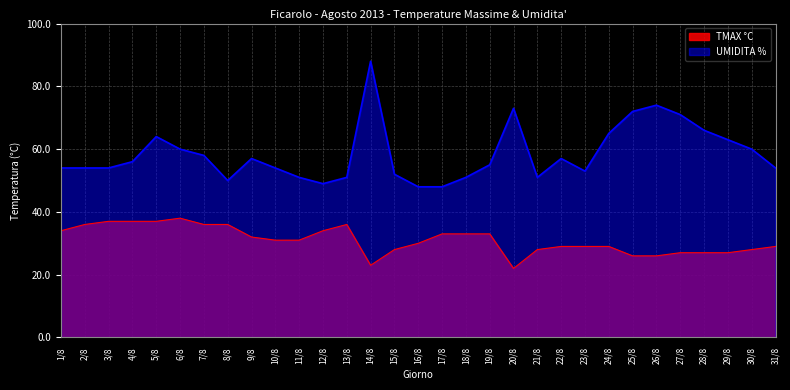

Reading left to right, what are all the values shown in this chart?

TMAX °C: 34	36	37	37	37	38	36	36	32	31	31	34	36	23	28	30	33	33	33	22	28	29	29	29	26	26	27	27	27	28	29
UMIDITA %: 54	54	54	56	64	60	58	50	57	54	51	49	51	88	52	48	48	51	55	73	51	57	53	65	72	74	71	66	63	60	54